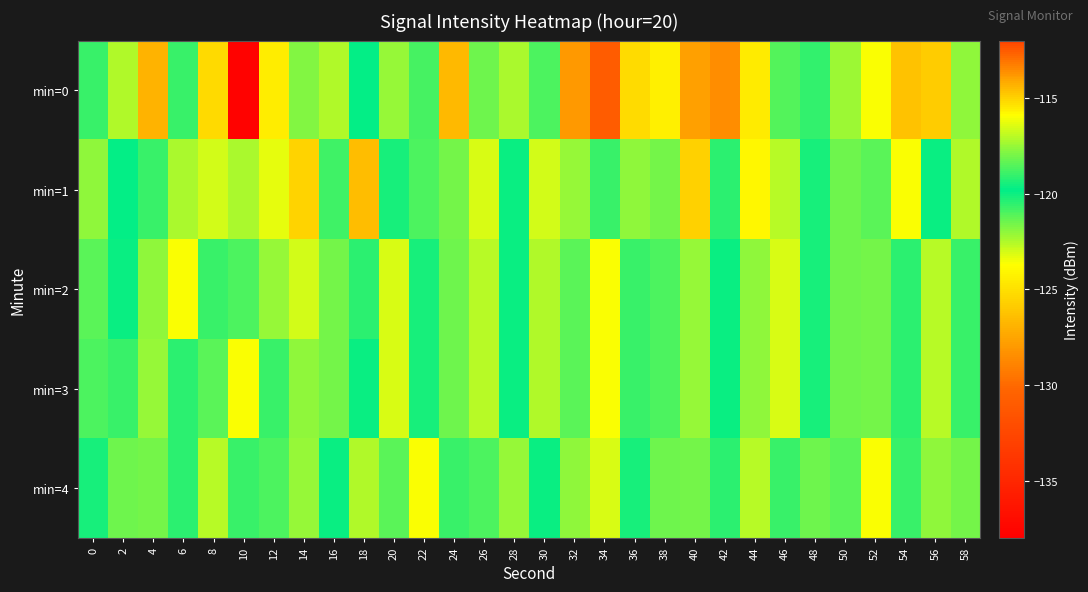

Reading left to right, list all the values displayed in this chart.

min=0: 0=-120.6	2=-122.5	4=-126.9	6=-118.9	8=-125.3	10=-137.7	12=-124.4	14=-117.8	16=-117.1	18=-119.9	20=-117.5	22=-118.8	24=-114.5	26=-118.2	28=-117.2	30=-118.6	32=-128.0	34=-112.6	36=-115.2	38=-124.3	40=-114.0	42=-128.5	44=-124.6	46=-118.5	48=-119.0	50=-122.2	52=-123.6	54=-126.3	56=-114.9	58=-122.1
min=1: 0=-122.0	2=-119.8	4=-118.9	6=-117.2	8=-123.0	10=-117.2	12=-116.3	14=-125.6	16=-118.8	18=-126.5	20=-119.5	22=-121.0	24=-118.0	26=-116.5	28=-120.0	30=-123.0	32=-117.5	34=-119.0	36=-122.0	38=-118.0	40=-115.0	42=-120.5	44=-124.0	46=-117.0	48=-119.5	50=-121.5	52=-118.5	54=-116.0	56=-120.0	58=-122.5
min=2: 0=-118.5	2=-120.0	4=-122.0	6=-116.0	8=-119.0	10=-121.0	12=-117.5	14=-123.0	16=-118.0	18=-120.5	20=-116.5	22=-119.5	24=-121.5	26=-117.0	28=-120.0	30=-122.5	32=-118.5	34=-116.0	36=-119.0	38=-121.0	40=-117.5	42=-120.0	44=-122.0	46=-116.5	48=-119.5	50=-121.5	52=-118.0	54=-120.5	56=-117.0	58=-119.0
min=3: 0=-121.0	2=-119.0	4=-117.5	6=-120.5	8=-118.5	10=-116.0	12=-119.0	14=-122.0	16=-118.0	18=-120.0	20=-116.5	22=-119.5	24=-121.5	26=-117.0	28=-120.0	30=-122.5	32=-118.5	34=-116.0	36=-119.0	38=-121.0	40=-117.5	42=-120.0	44=-122.0	46=-116.5	48=-119.5	50=-121.5	52=-118.0	54=-120.5	56=-117.0	58=-119.0
min=4: 0=-119.5	2=-121.5	4=-118.0	6=-120.5	8=-117.0	10=-119.0	12=-121.0	14=-117.5	16=-120.0	18=-122.5	20=-118.5	22=-116.0	24=-119.0	26=-121.0	28=-117.5	30=-120.0	32=-122.0	34=-116.5	36=-119.5	38=-121.5	40=-118.0	42=-120.5	44=-117.0	46=-119.0	48=-121.5	50=-118.5	52=-116.0	54=-119.0	56=-122.0	58=-118.0